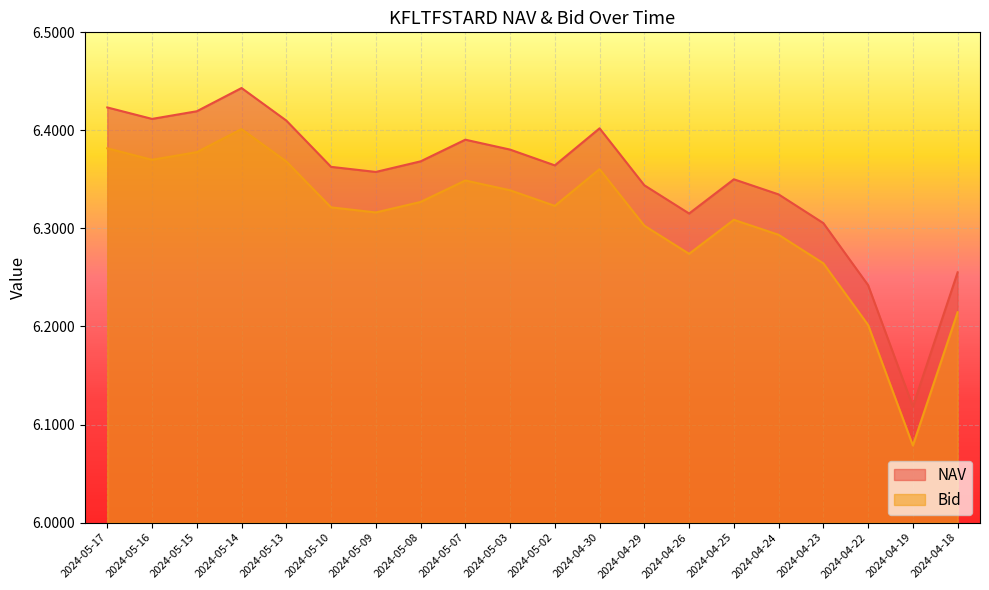

How many lines are shown in the chart?

2